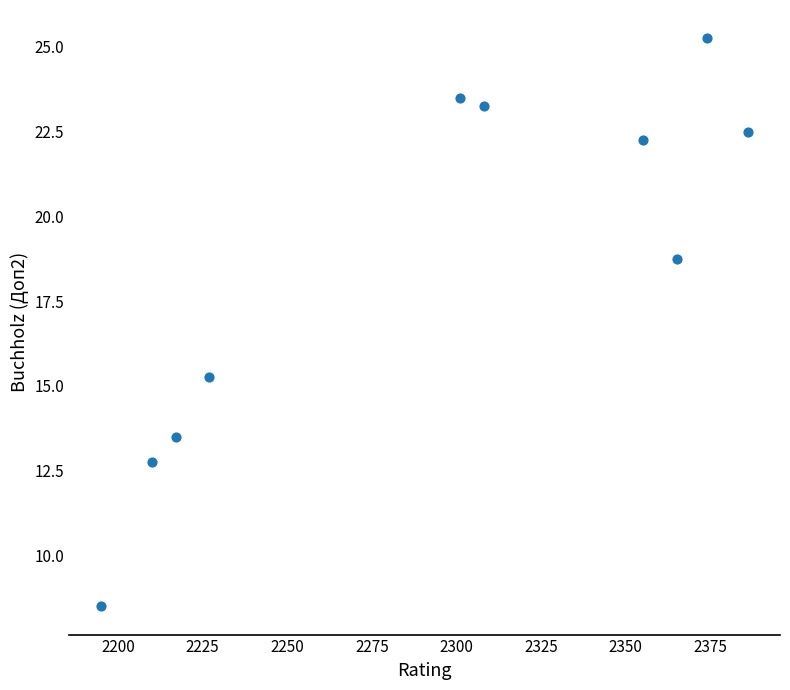

What is the average Y value?

18.6